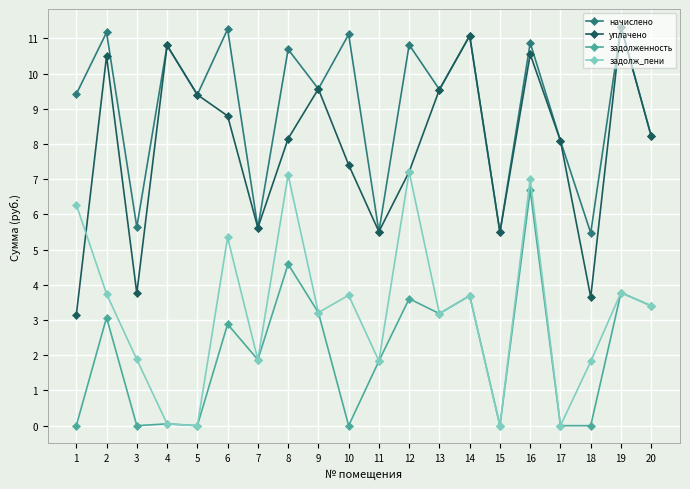

Is this an area chart (filled region under the line)?

No